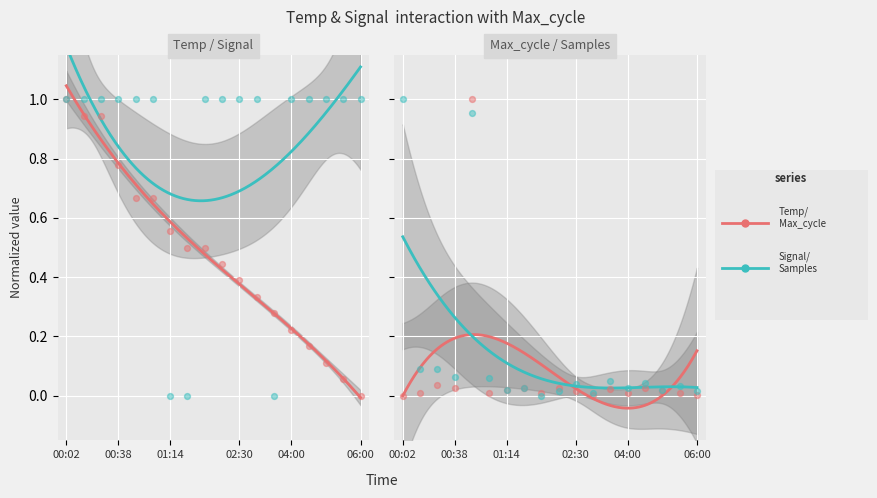

Which series reaches the maximum Y coordinate?

Temp